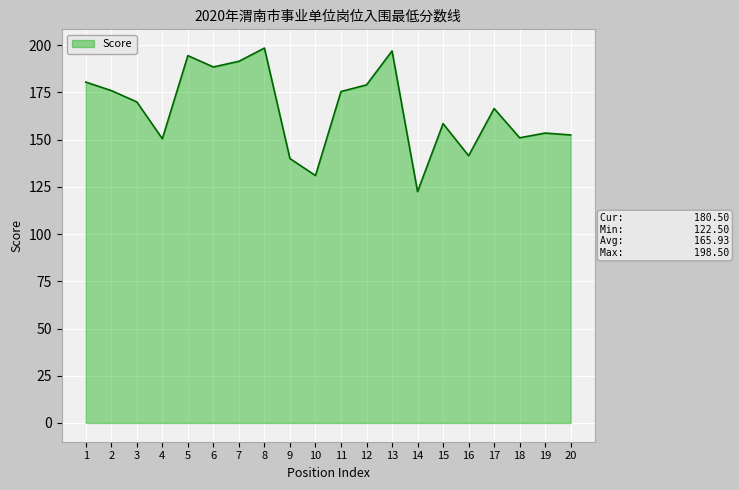

Is it true that the value at 19 is 212.0?

False